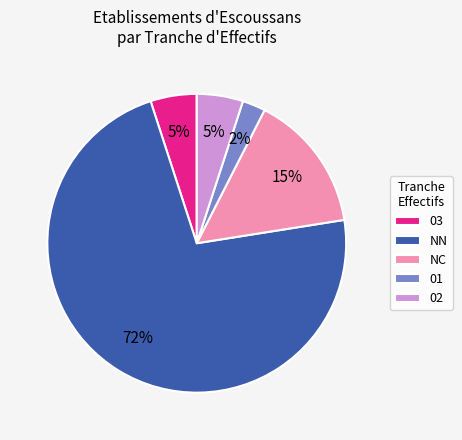

How many segments does this pie chart have?

5